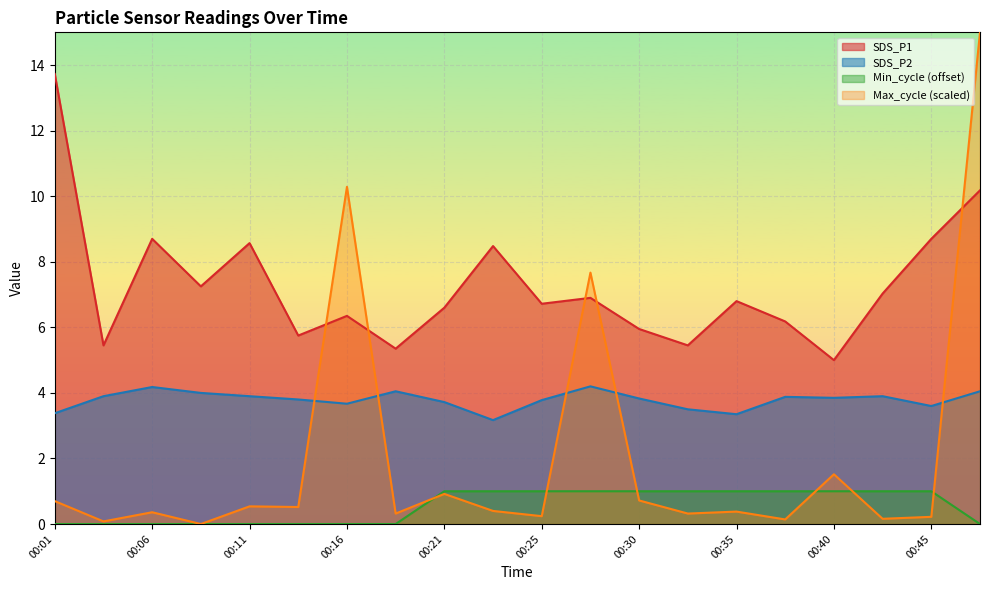

The value of SDS_P2 at 00:03 is 3.9. True or false?

True